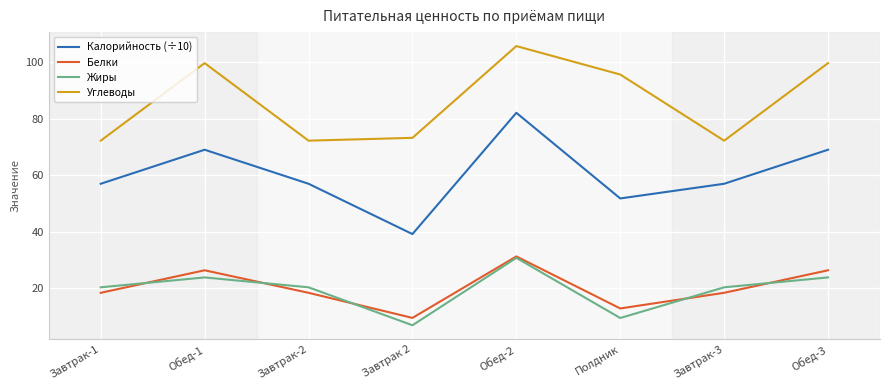

True or false: Жиры has more than 0 points higher than both neighbors.

True